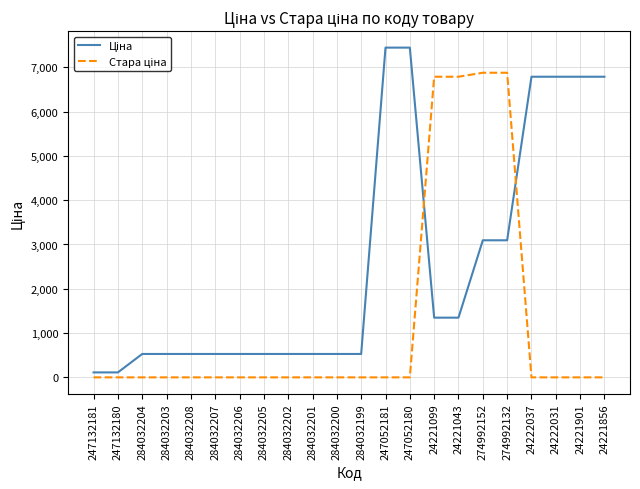

What is the maximum value shown in the chart?

7444.6